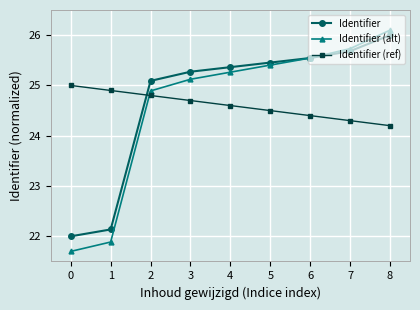

How many values in the Identifier series are below 25?

2